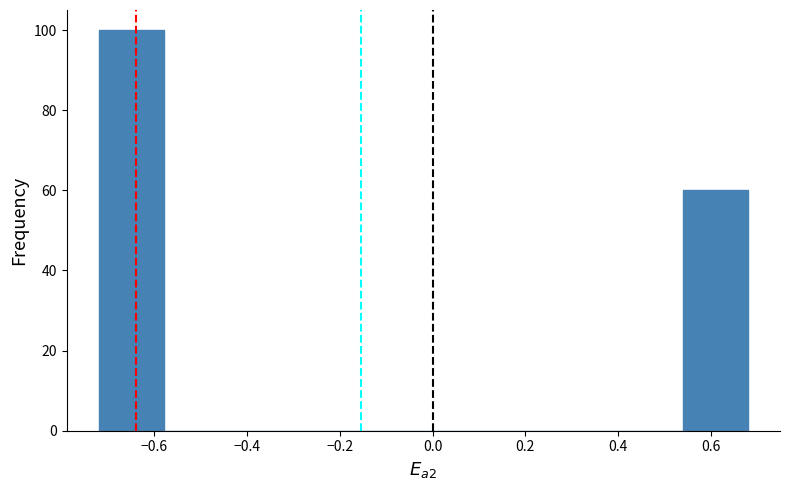

Which range on the x-axis has the tallest bar?

-0.72 to -0.58